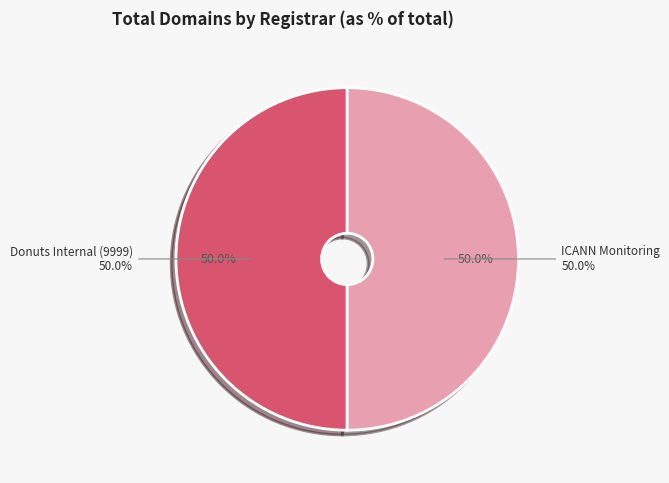

What is the total percentage of ICANN Monitoring and Donuts Internal (9999)?

100.0%